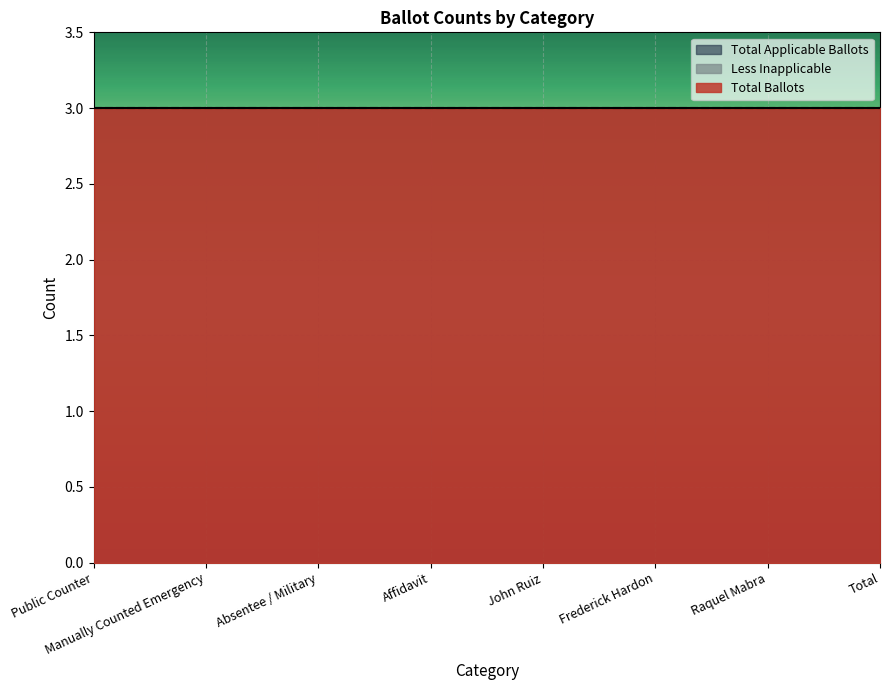

Reading right to left, what are all the values shown in this chart?

Total Ballots: Total=3	Raquel Mabra=3	Frederick Hardon=3	John Ruiz=3	Affidavit=3	Absentee / Military=3	Manually Counted Emergency=3	Public Counter=3
Less Inapplicable: Total=0	Raquel Mabra=0	Frederick Hardon=0	John Ruiz=0	Affidavit=0	Absentee / Military=0	Manually Counted Emergency=0	Public Counter=0
Total Applicable Ballots: Total=3	Raquel Mabra=3	Frederick Hardon=3	John Ruiz=3	Affidavit=3	Absentee / Military=3	Manually Counted Emergency=3	Public Counter=3